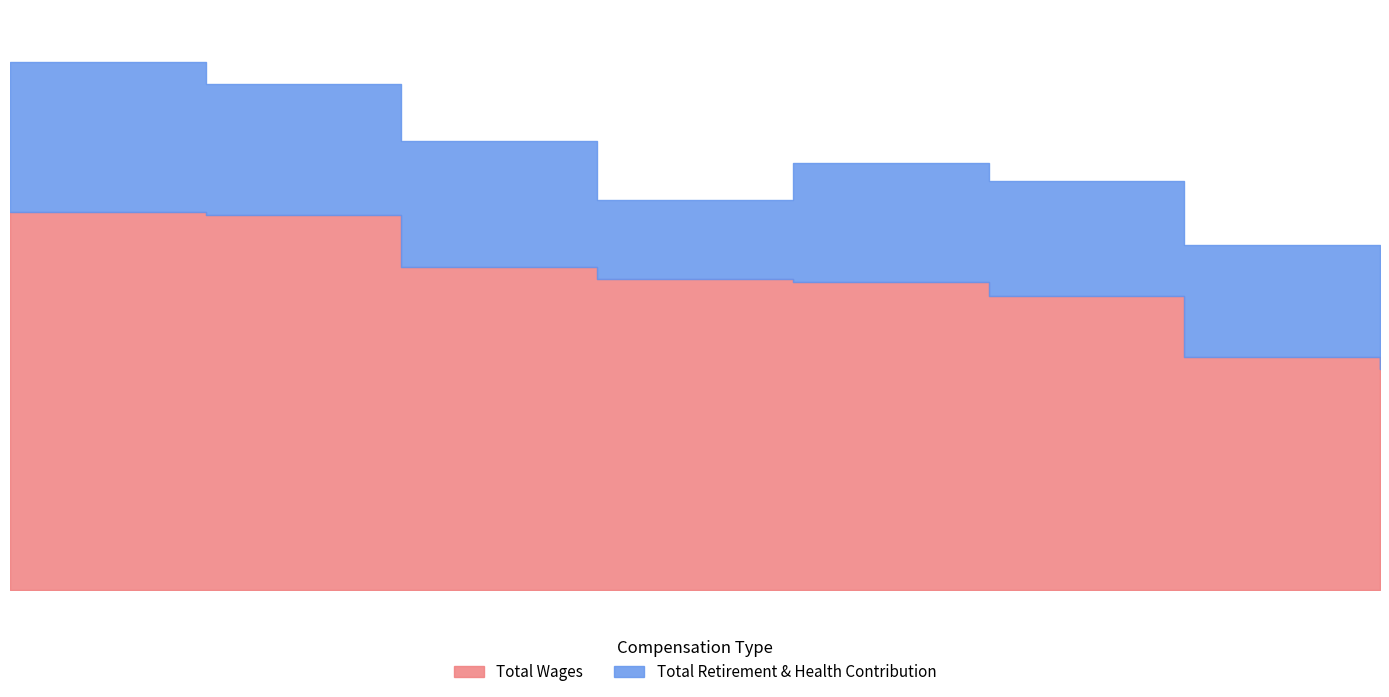

How many interior local peaks does the Total Retirement & Health Contribution series have?

1